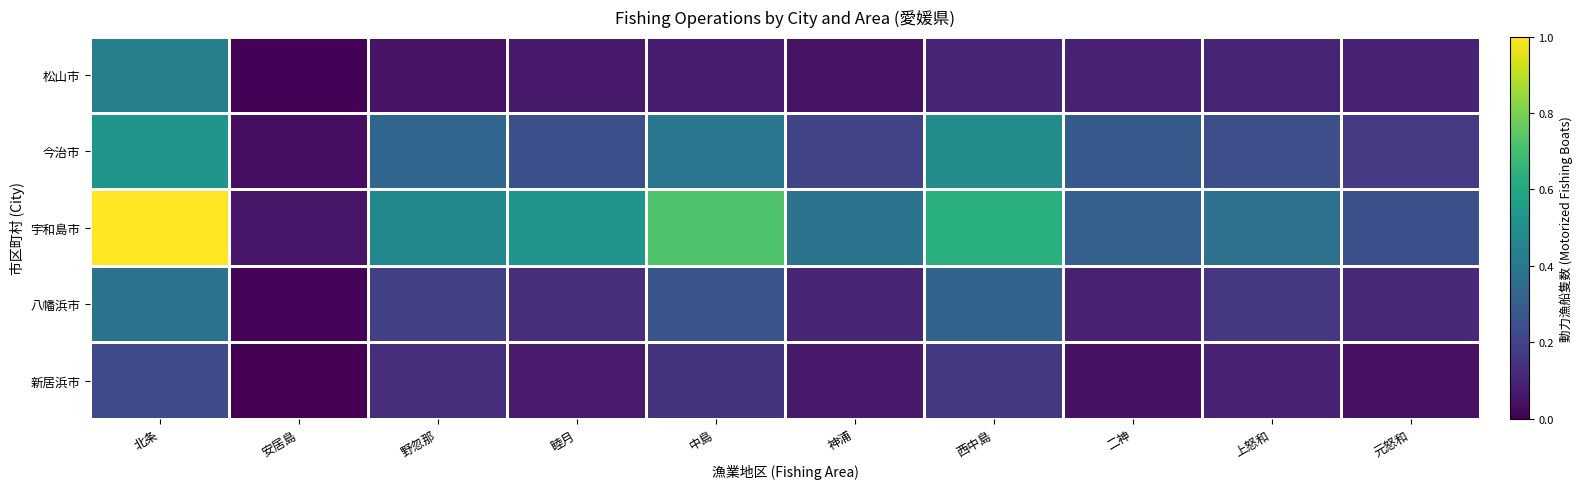

Which series has the largest range (max minus min)?

宇和島市